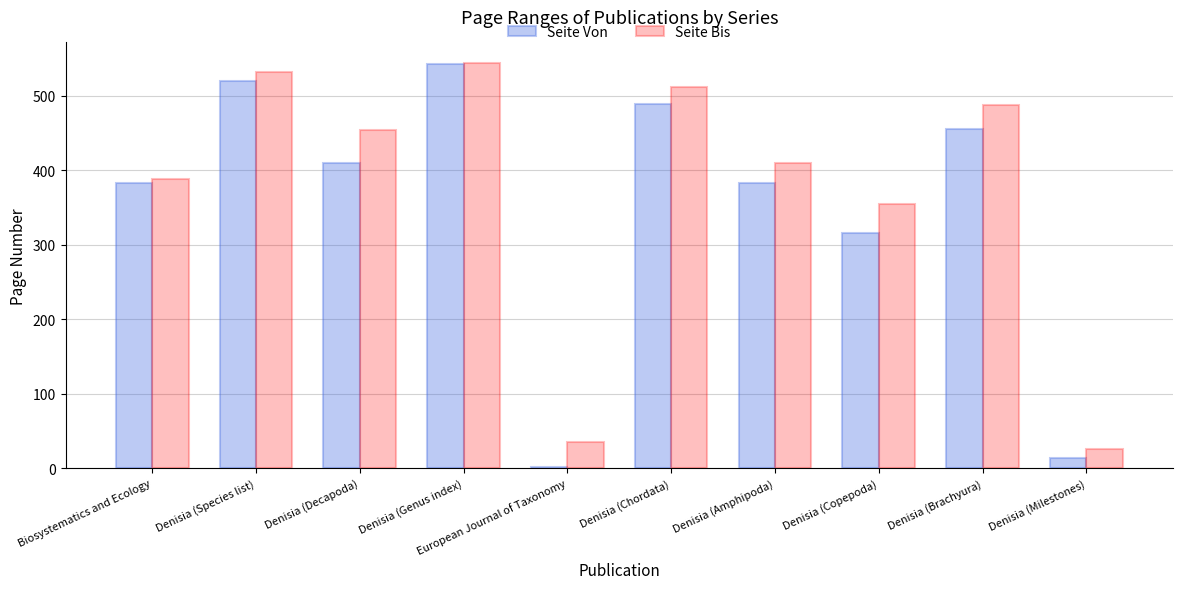

Does the chart contain stacked bars?

No